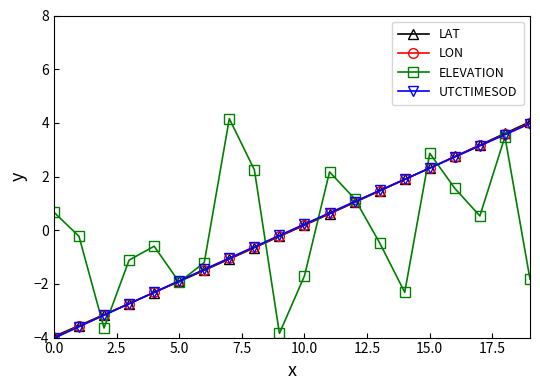

True or false: LON has more than 1 points higher than both neighbors.

False